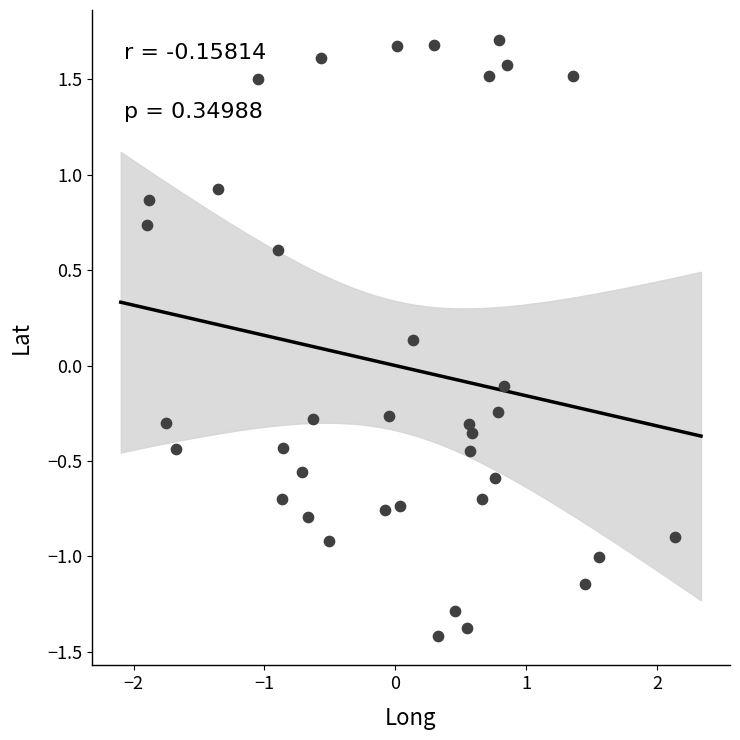

What is the range of X values (max minus min)?

4.0